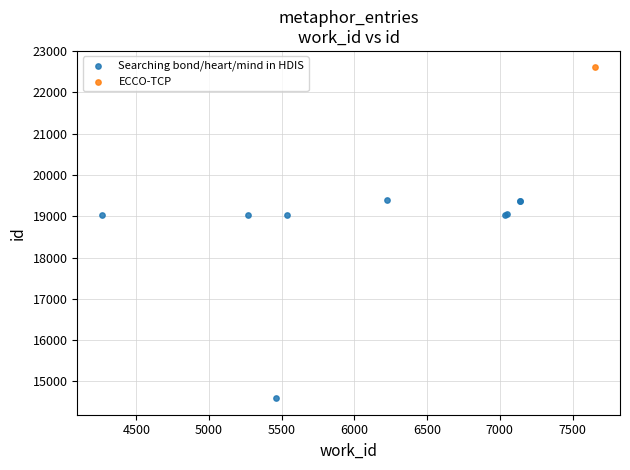

What are all the series names shown in the legend?

Searching bond/heart/mind in HDIS, ECCO-TCP